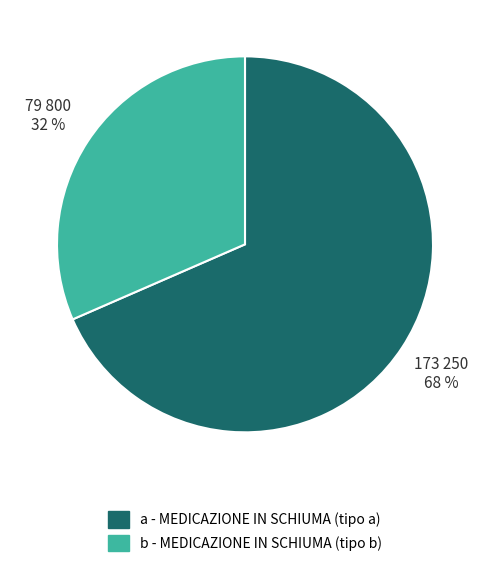

Is the sum of a and b greater than half?

Yes